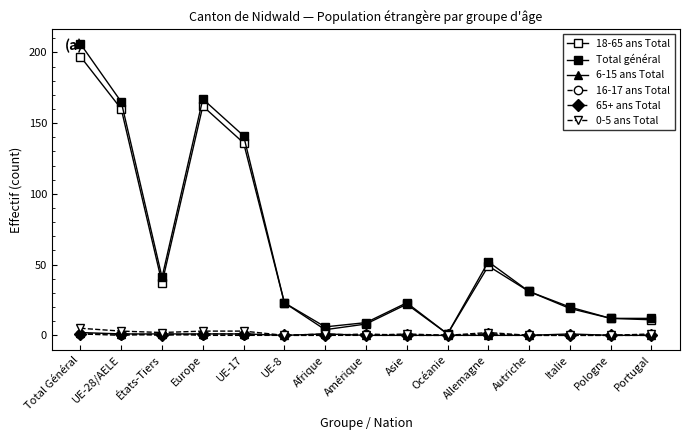

How many lines are shown in the chart?

6